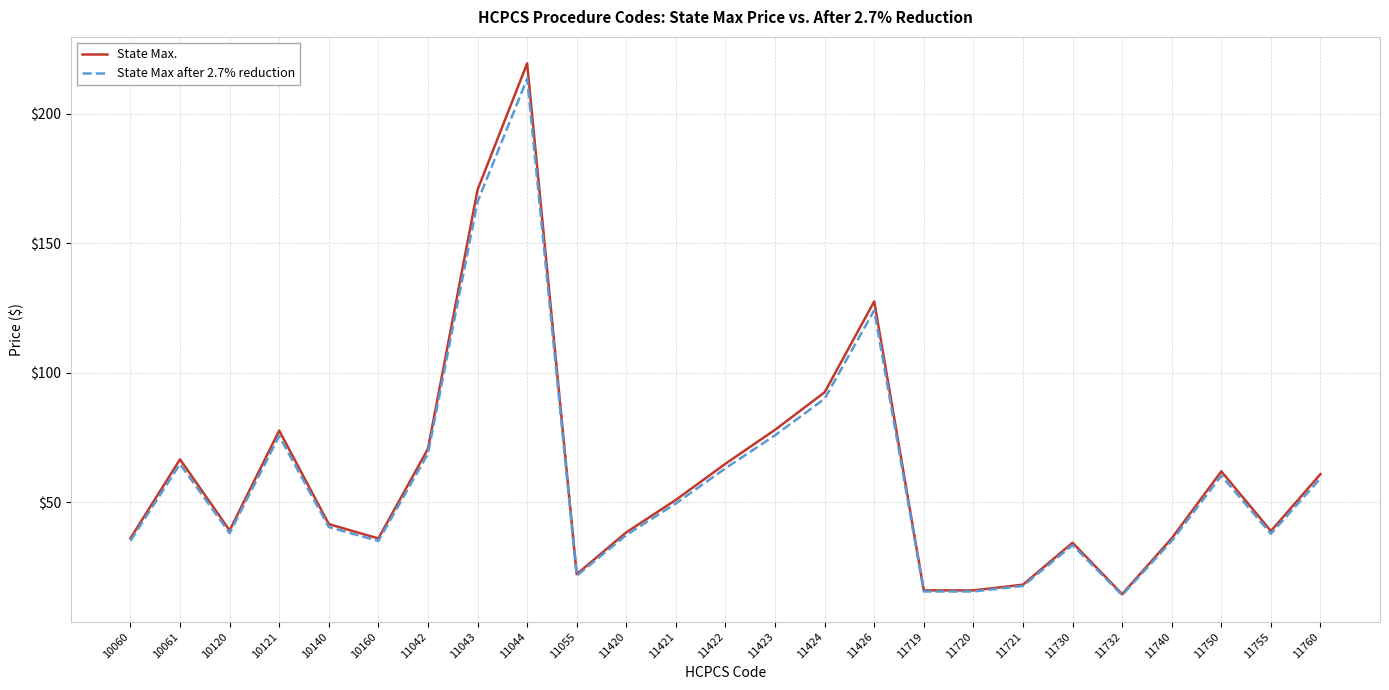

What is the total value across all series at 11760?

120.0